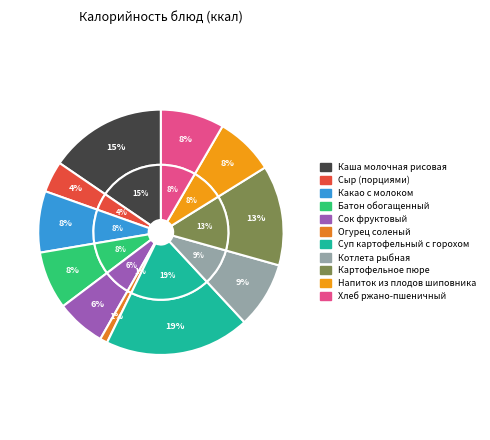

Approximately how many times larger is the value at Котлета рыбная compared to Каша молочная рисовая?

0.6